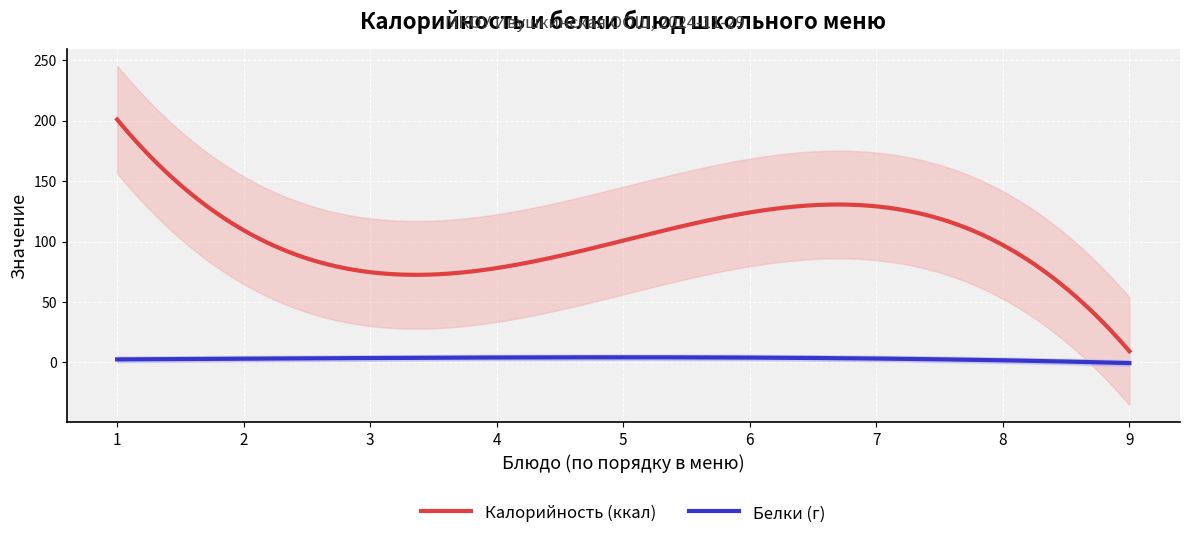

True or false: Белки (г) and Калорийность (ккал) cross at least once.

False